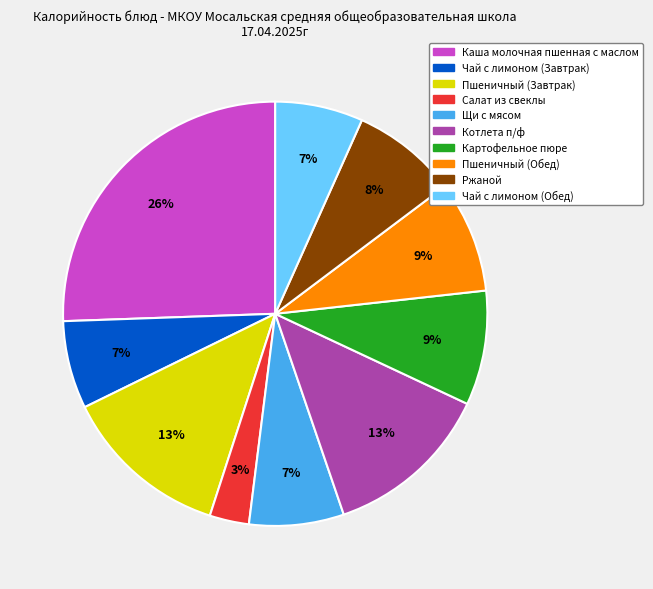

What is the ratio of the value at Чай с лимоном (Завтрак) to the value at Пшеничный (Обед)?

0.8